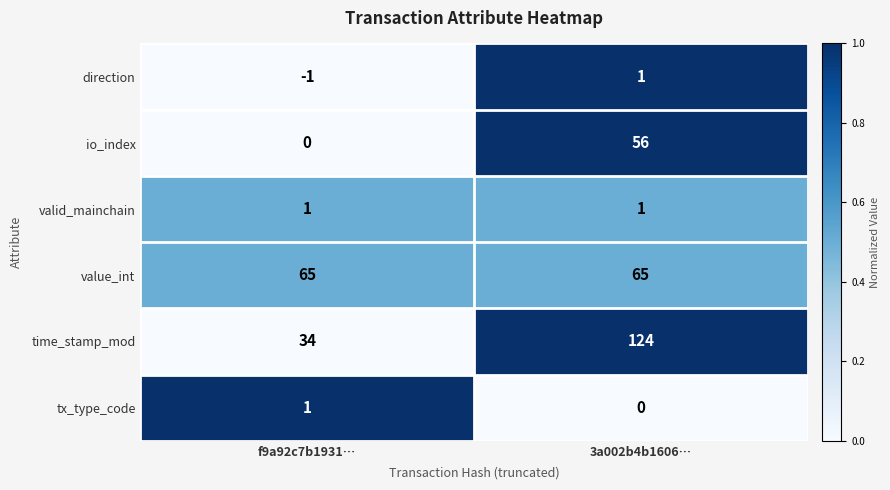

What is the maximum value shown in the chart?

124